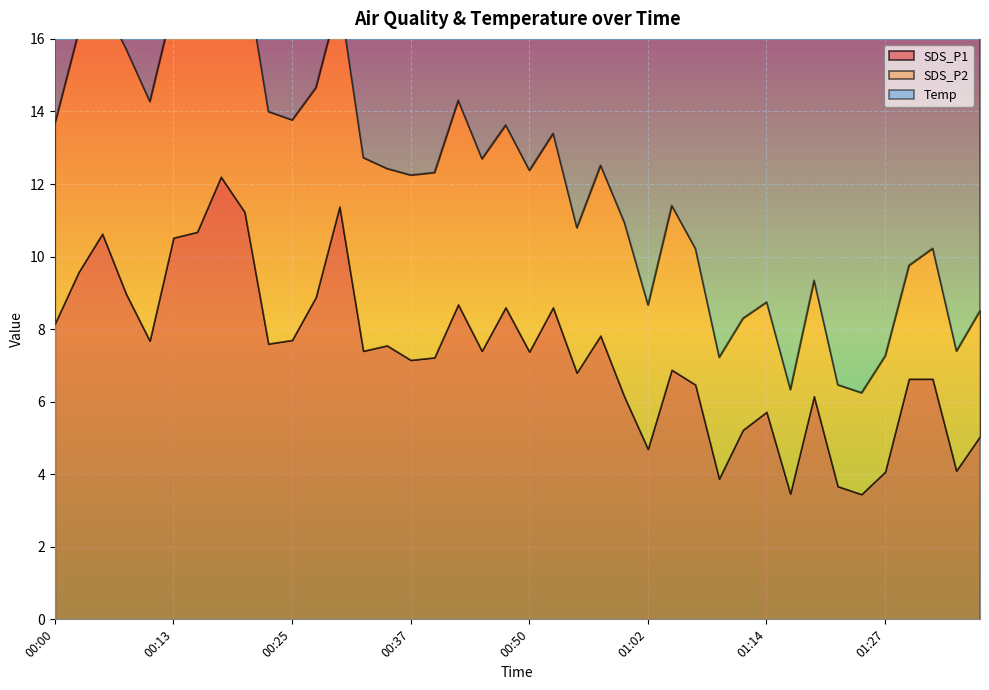

What is the label of the 6th point from the left?

00:13